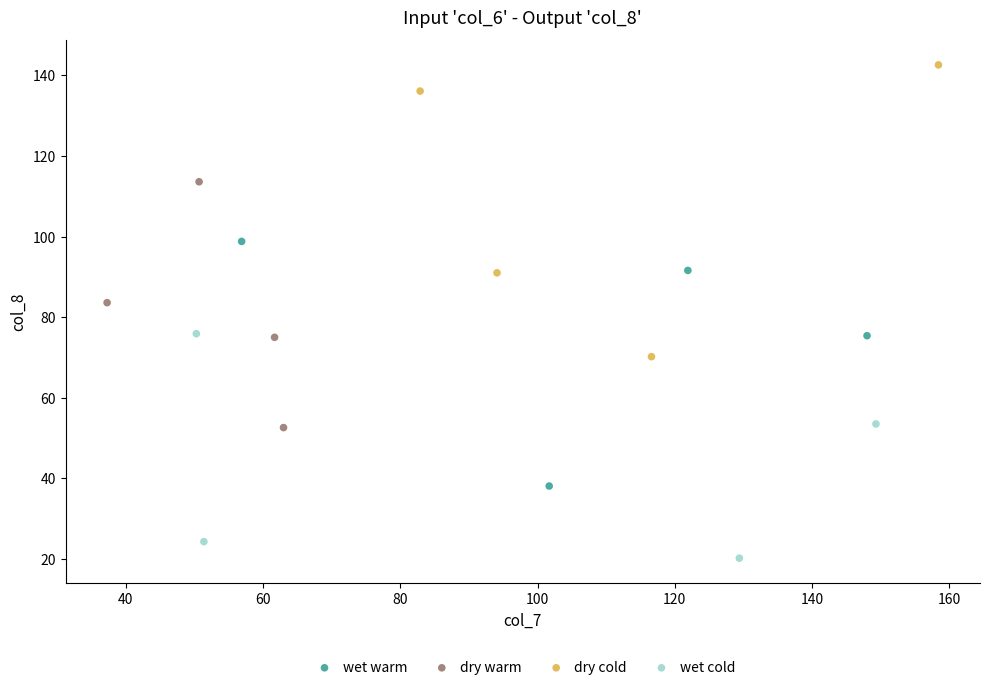

Which series contains the highest Y value?

dry cold